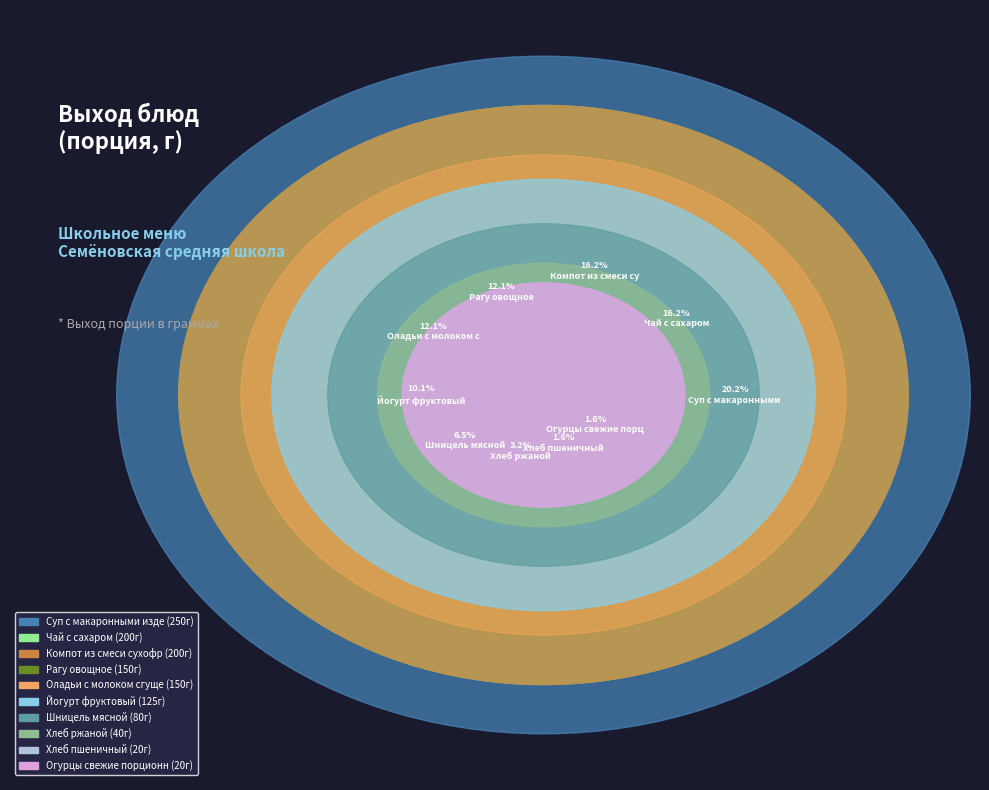

What is the change in value from Огурцы свежие порционные to Шницель мясной?

+60